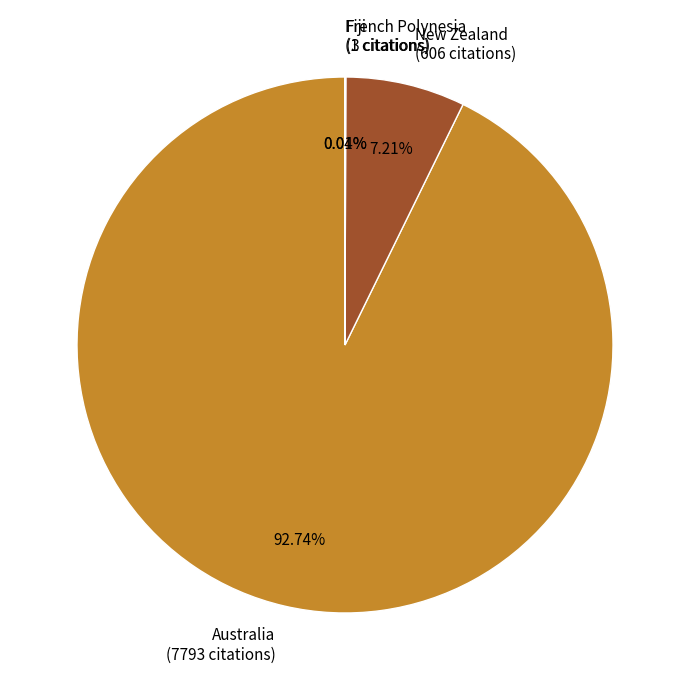

True or false: Australia accounts for 99% of the total.

False